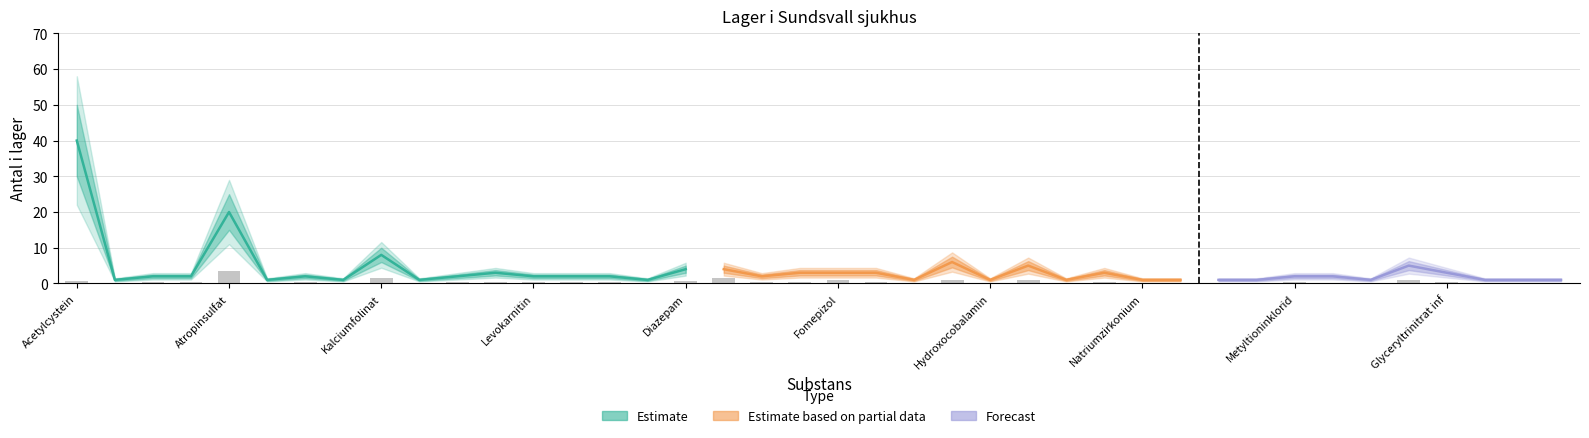

Reading left to right, extract all data points from this chart.

0.7	0.2	0.4	0.4	3.6	0.2	0.4	0.2	1.4	0.2	0.4	0.5	0.4	0.4	0.4	0.2	0.7	1.4	0.4	0.5	1.1	0.5	0.2	1.1	0.2	0.9	0.2	0.5	0.2	0.2	0.2	0.2	0.4	0.0	0.2	0.9	0.5	0.2	0.2	0.2